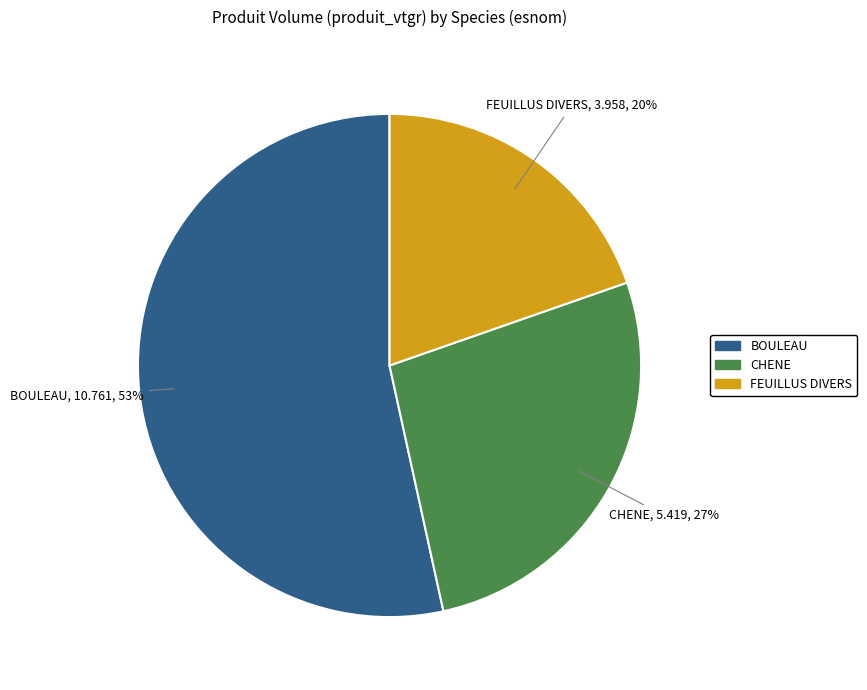

How many slices are in this pie chart?

3